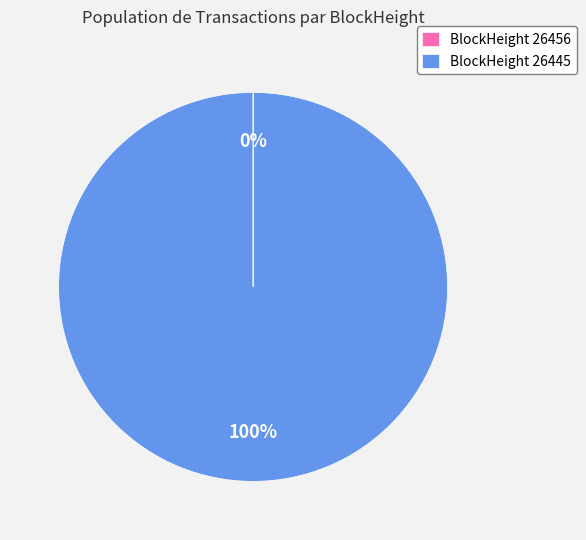

To the nearest percent, what is the average slice percentage?

50%